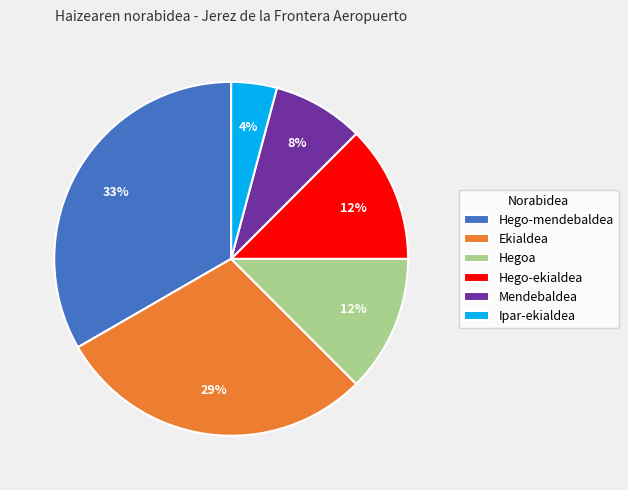

Approximately how many times larger is the value at Mendebaldea compared to Ekialdea?

0.3